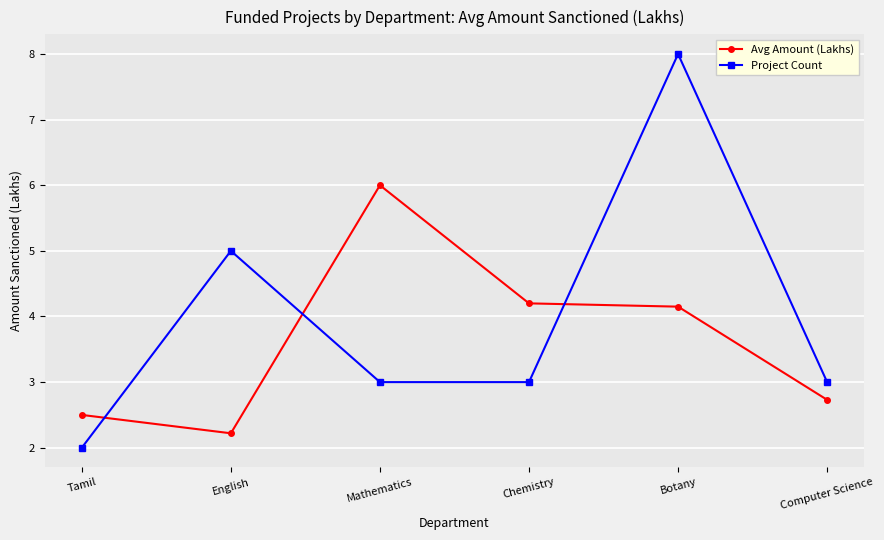

Reading right to left, extract all data points from this chart.

Avg Amount (Lakhs): 2.7	4.2	4.2	6.0	2.2	2.5
Project Count: 3.0	8.0	3.0	3.0	5.0	2.0